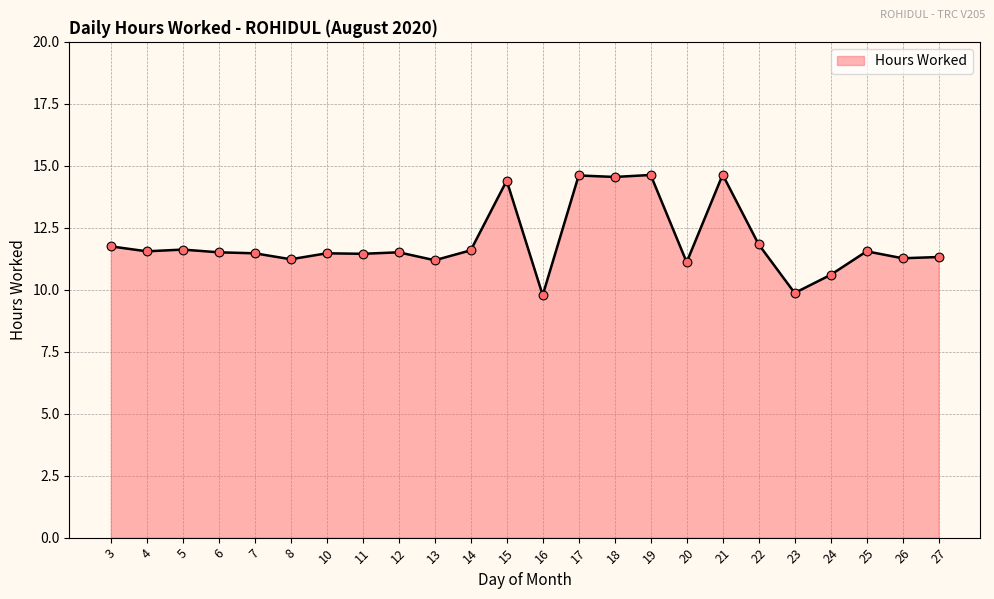

Which has a higher value, 16 or 7?

7